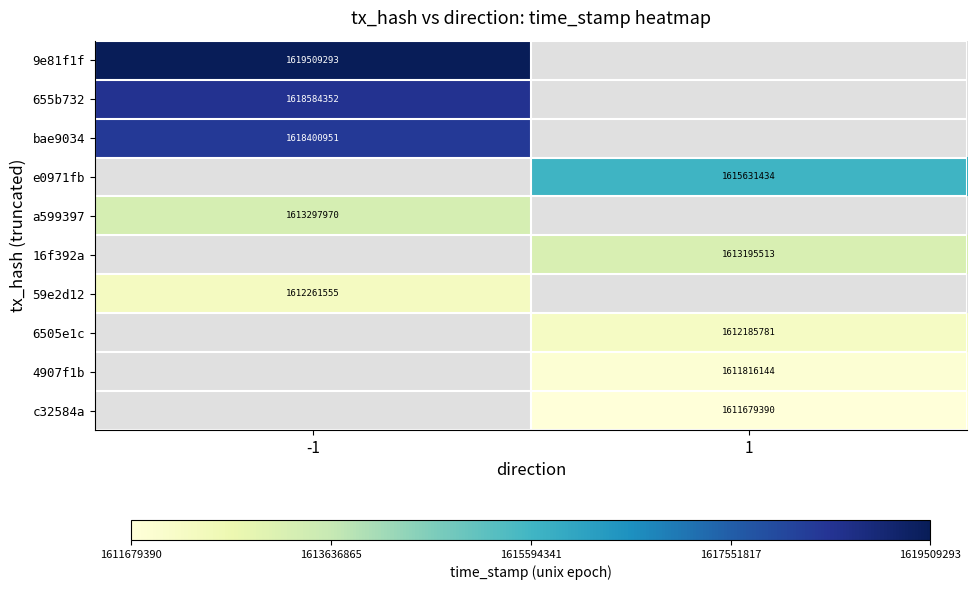

How many distinct data groups are displayed?

10